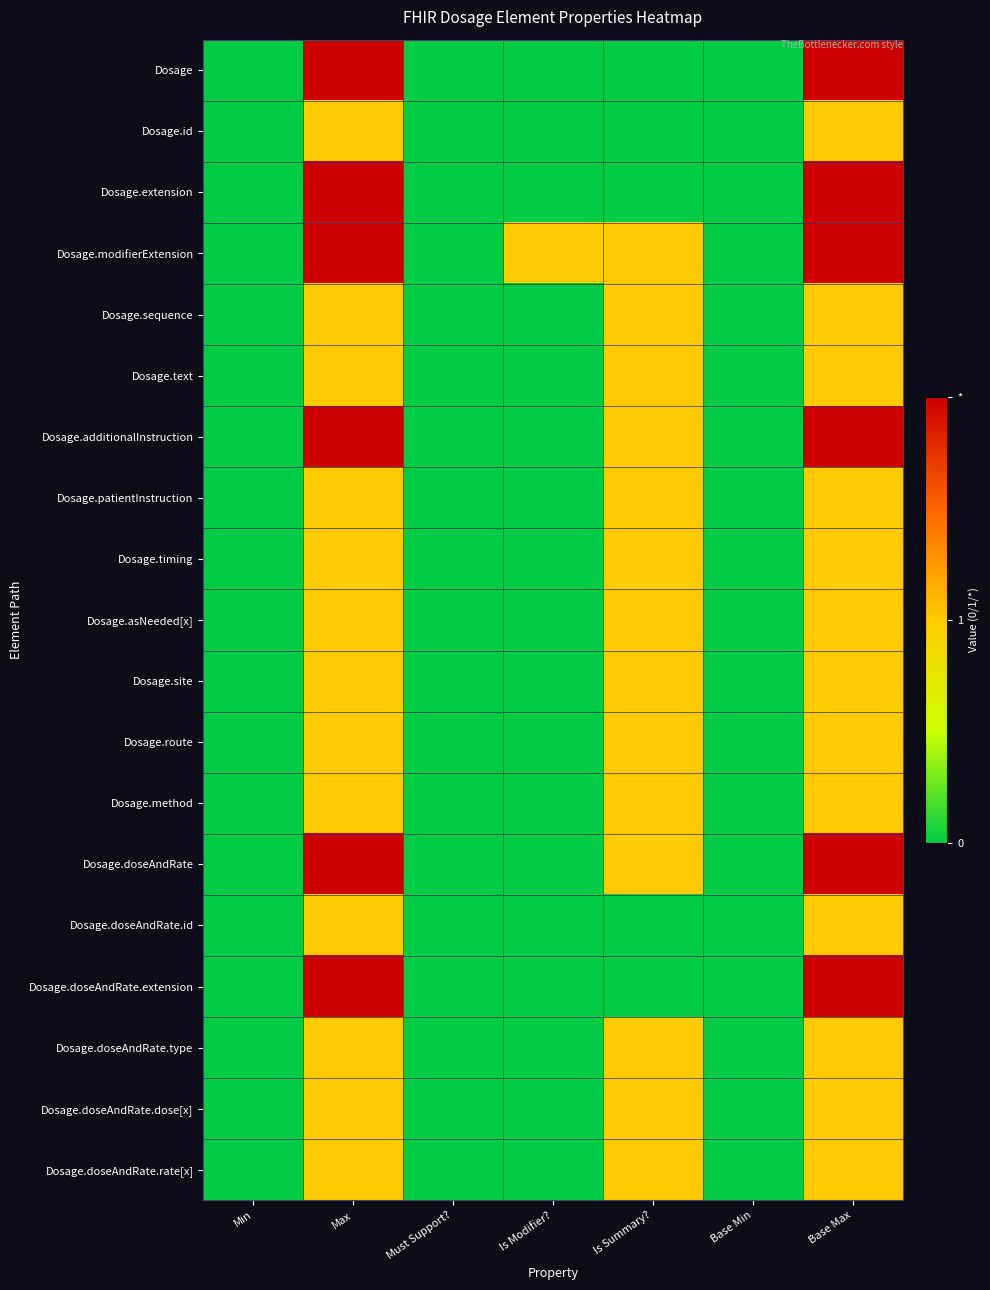

Reading right to left, transcribe all the data shown in this chart.

Dosage: Base Max=2	Base Min=0	Is Summary?=0	Is Modifier?=0	Must Support?=0	Max=2	Min=0
Dosage.id: Base Max=1	Base Min=0	Is Summary?=0	Is Modifier?=0	Must Support?=0	Max=1	Min=0
Dosage.extension: Base Max=2	Base Min=0	Is Summary?=0	Is Modifier?=0	Must Support?=0	Max=2	Min=0
Dosage.modifierExtension: Base Max=2	Base Min=0	Is Summary?=1	Is Modifier?=1	Must Support?=0	Max=2	Min=0
Dosage.sequence: Base Max=1	Base Min=0	Is Summary?=1	Is Modifier?=0	Must Support?=0	Max=1	Min=0
Dosage.text: Base Max=1	Base Min=0	Is Summary?=1	Is Modifier?=0	Must Support?=0	Max=1	Min=0
Dosage.additionalInstruction: Base Max=2	Base Min=0	Is Summary?=1	Is Modifier?=0	Must Support?=0	Max=2	Min=0
Dosage.patientInstruction: Base Max=1	Base Min=0	Is Summary?=1	Is Modifier?=0	Must Support?=0	Max=1	Min=0
Dosage.timing: Base Max=1	Base Min=0	Is Summary?=1	Is Modifier?=0	Must Support?=0	Max=1	Min=0
Dosage.asNeeded[x]: Base Max=1	Base Min=0	Is Summary?=1	Is Modifier?=0	Must Support?=0	Max=1	Min=0
Dosage.site: Base Max=1	Base Min=0	Is Summary?=1	Is Modifier?=0	Must Support?=0	Max=1	Min=0
Dosage.route: Base Max=1	Base Min=0	Is Summary?=1	Is Modifier?=0	Must Support?=0	Max=1	Min=0
Dosage.method: Base Max=1	Base Min=0	Is Summary?=1	Is Modifier?=0	Must Support?=0	Max=1	Min=0
Dosage.doseAndRate: Base Max=2	Base Min=0	Is Summary?=1	Is Modifier?=0	Must Support?=0	Max=2	Min=0
Dosage.doseAndRate.id: Base Max=1	Base Min=0	Is Summary?=0	Is Modifier?=0	Must Support?=0	Max=1	Min=0
Dosage.doseAndRate.extension: Base Max=2	Base Min=0	Is Summary?=0	Is Modifier?=0	Must Support?=0	Max=2	Min=0
Dosage.doseAndRate.type: Base Max=1	Base Min=0	Is Summary?=1	Is Modifier?=0	Must Support?=0	Max=1	Min=0
Dosage.doseAndRate.dose[x]: Base Max=1	Base Min=0	Is Summary?=1	Is Modifier?=0	Must Support?=0	Max=1	Min=0
Dosage.doseAndRate.rate[x]: Base Max=1	Base Min=0	Is Summary?=1	Is Modifier?=0	Must Support?=0	Max=1	Min=0